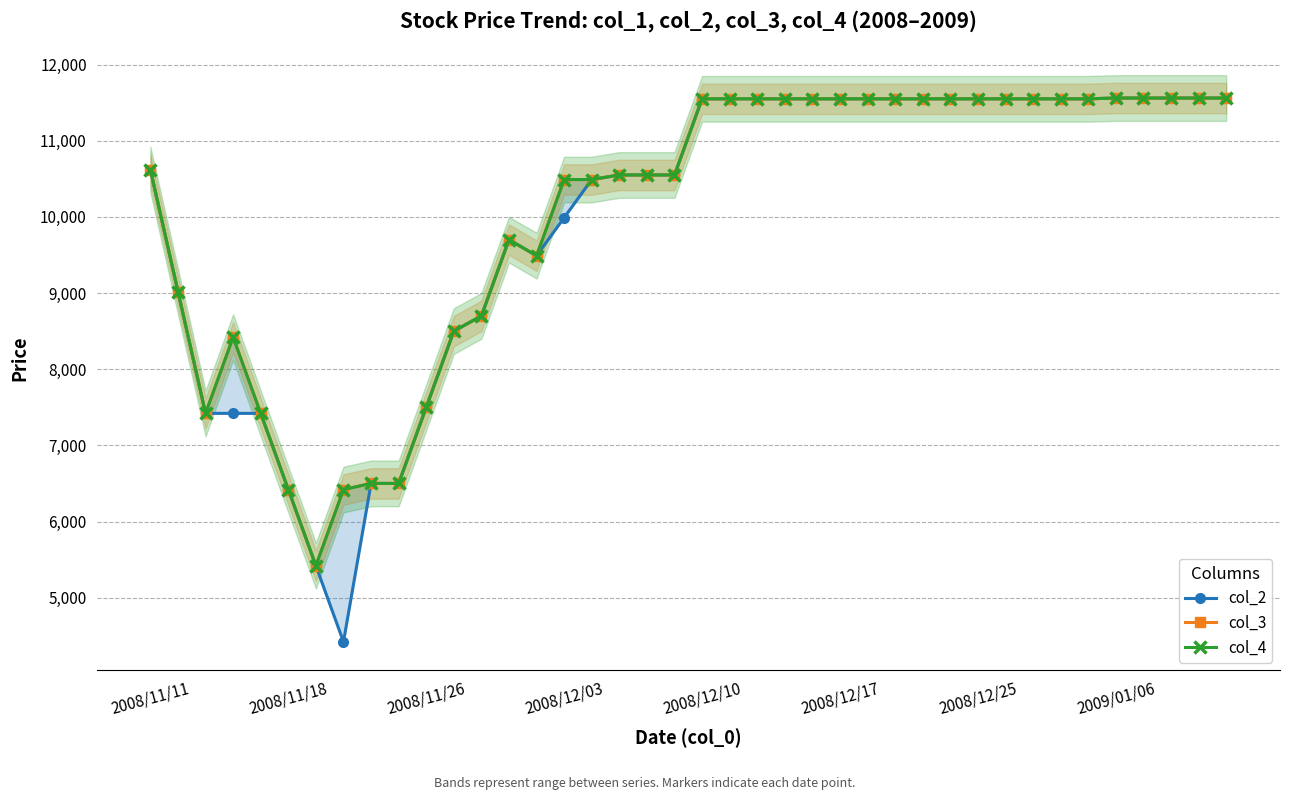

How many data points in col_2 are less than 11550?

20